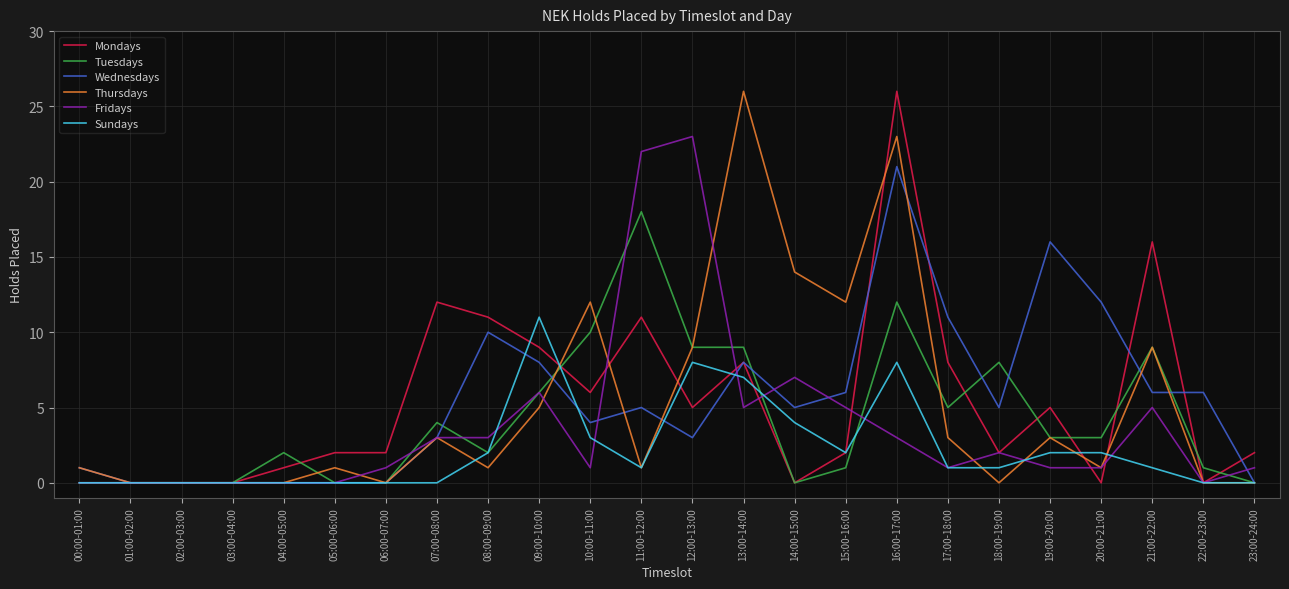

How many categories are shown in the chart?

24